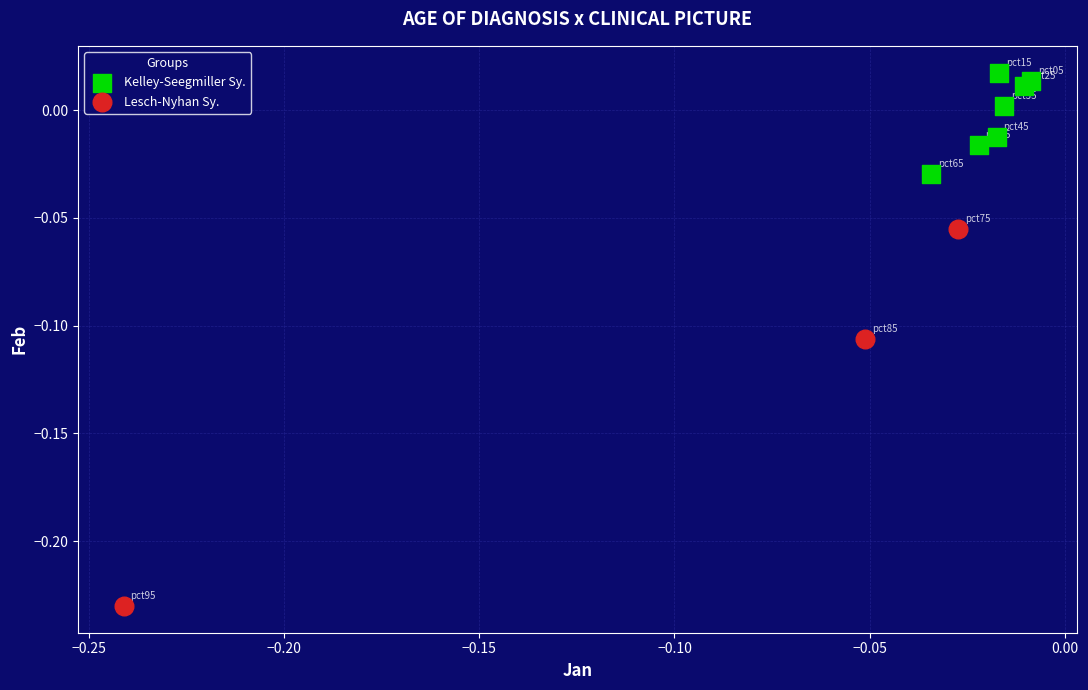

Which series reaches the minimum Y coordinate?

Lesch-Nyhan Sy.